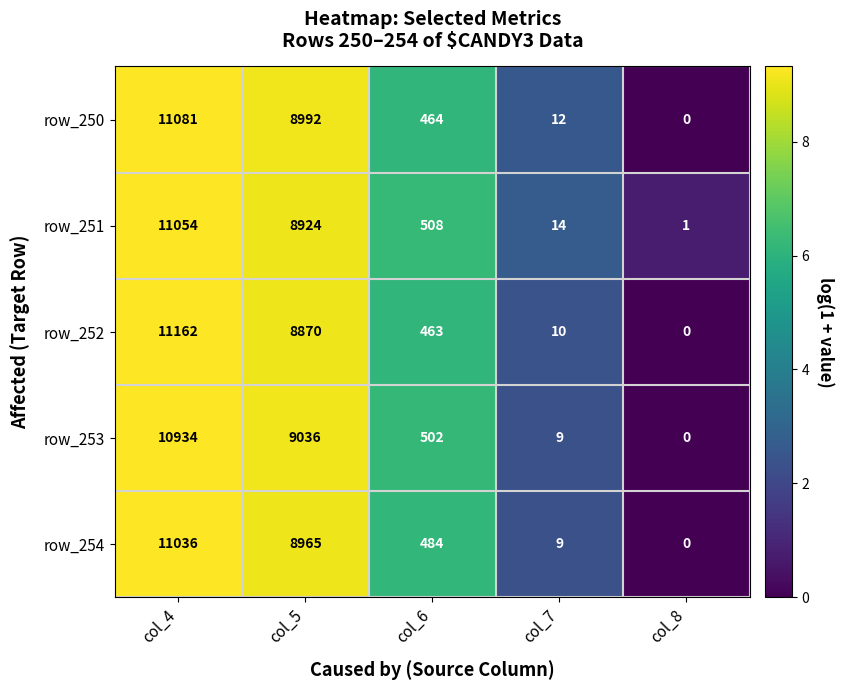

Which series has the largest range (max minus min)?

row_252